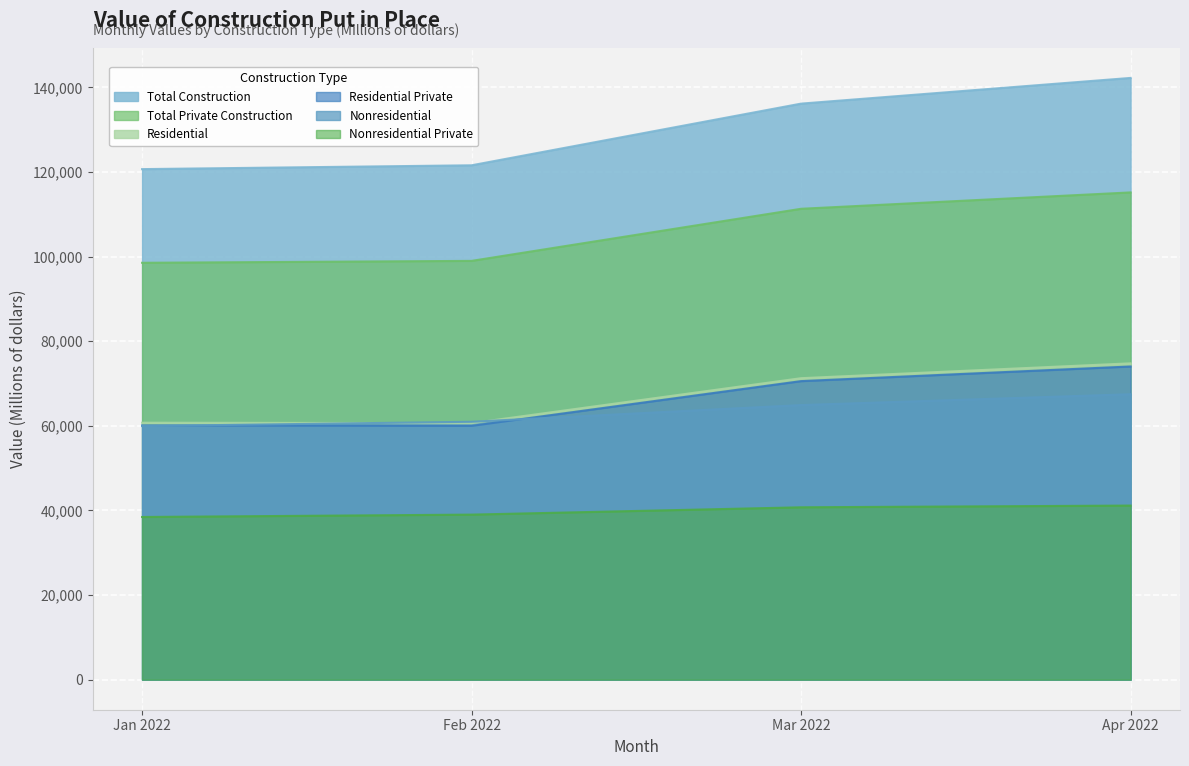

What value does the Nonresidential Private series have at Mar 2022?

40746